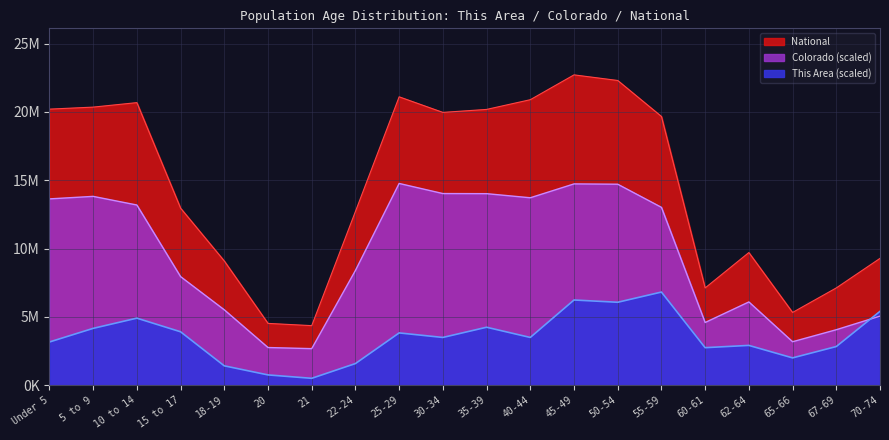

The value of Colorado at 55-59 is 13013095.3. True or false?

True